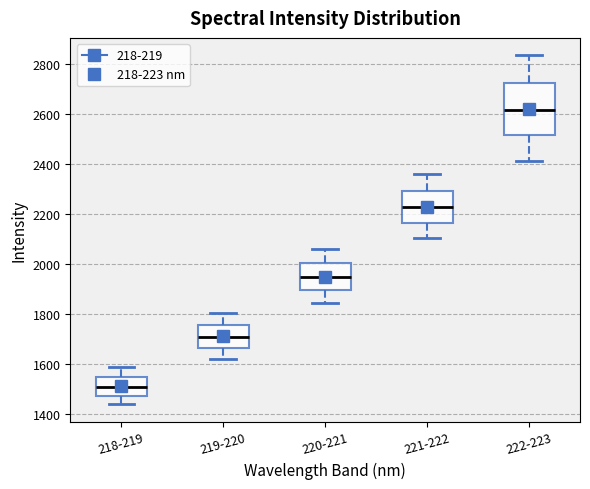

Reading left to right, read every box against the y-axis: the position of its median line, the range the box covers, and the ends of its whiskers. The values are not printed on the chart, so give them approximately, as read against the axis.

218-219: median 1520, box 1480 to 1540, whiskers 1440 to 1580
219-220: median 1700, box 1660 to 1760, whiskers 1620 to 1800
220-221: median 1940, box 1900 to 2000, whiskers 1840 to 2060
221-222: median 2220, box 2160 to 2300, whiskers 2100 to 2360
222-223: median 2620, box 2520 to 2720, whiskers 2420 to 2840